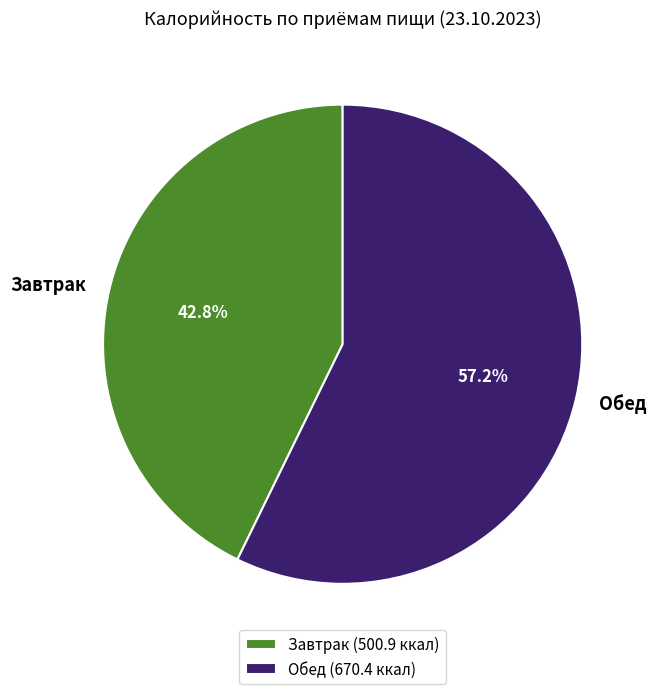

What portion of the pie excludes Обед?

42.8%